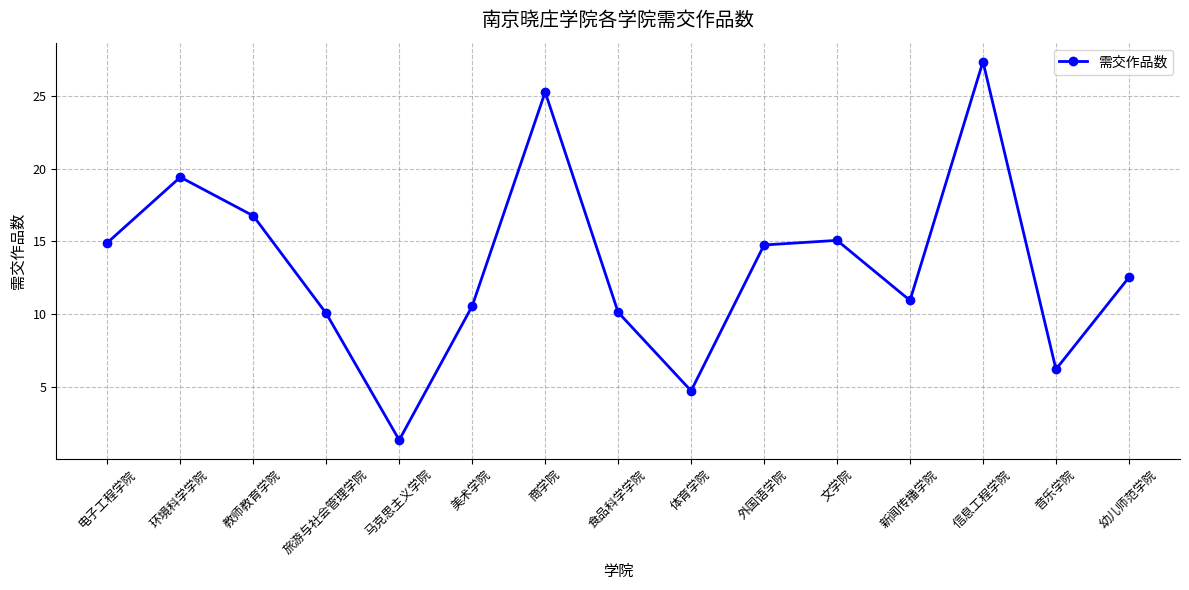

What is the change in value from 旅游与社会管理学院 to 文学院?

+5.0